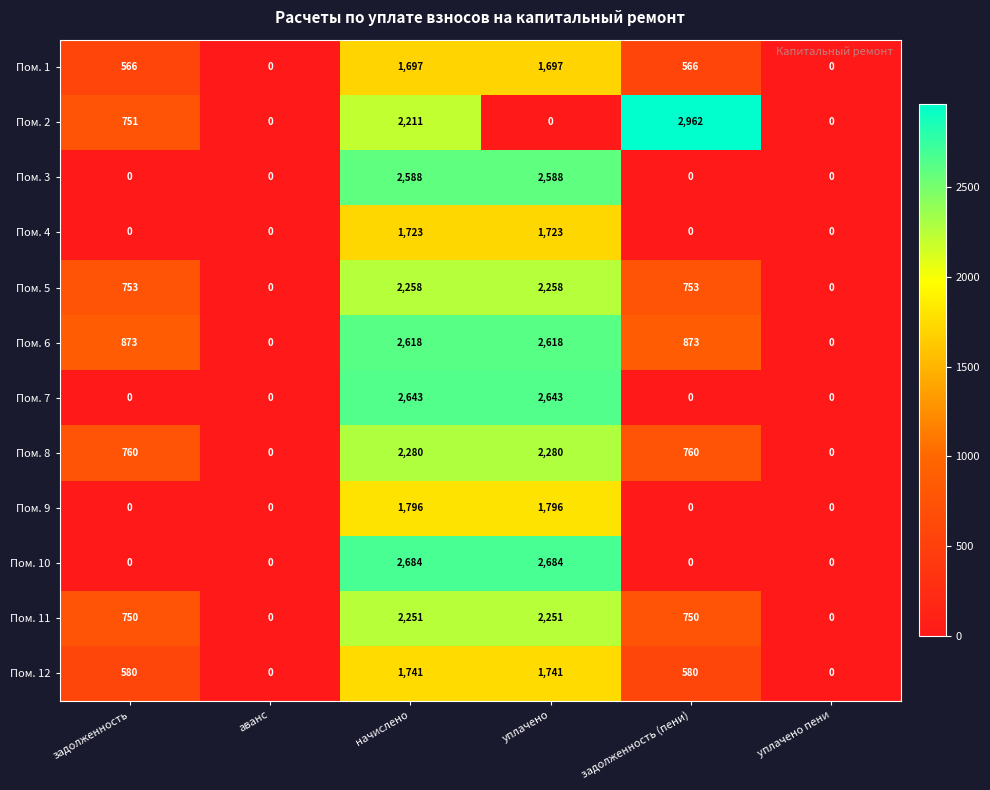

What is the difference between the maximum and minimum values in the Пом. 10 series?

2684